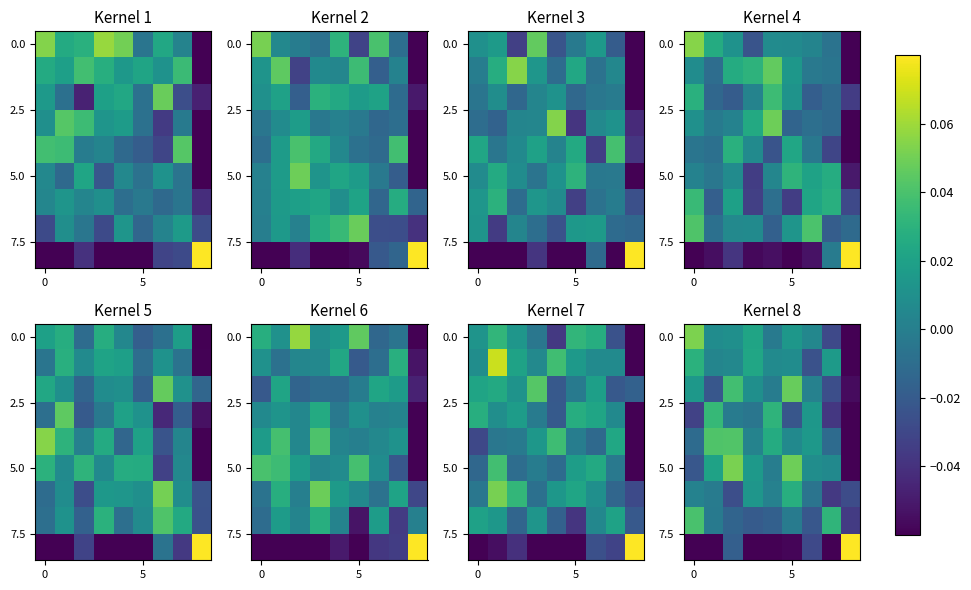

The 5.0 series shows -0.0 at 0. True or false?

False